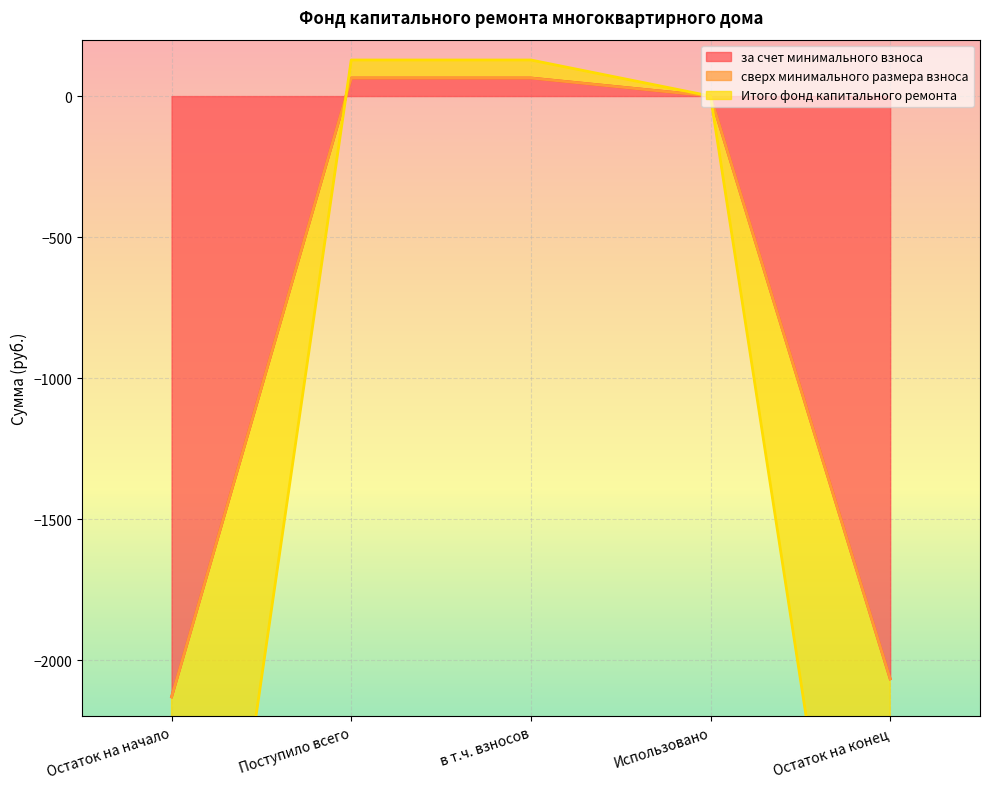

At which label does за счет минимального взноса first exceed 0?

Поступило всего